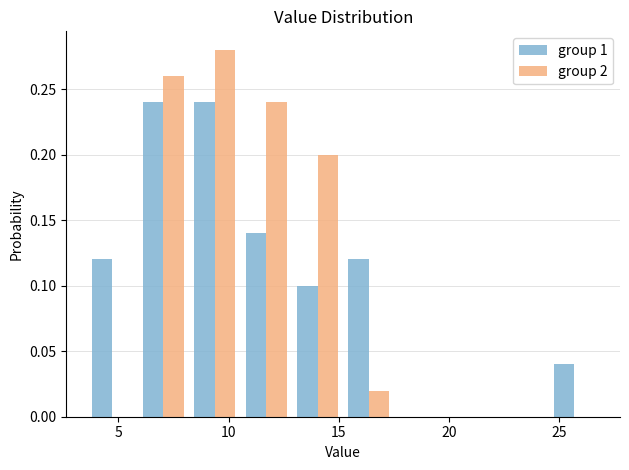

Reading left to right, transcribe this chart: for each range on the x-axis, give the height of each series' bar. Neither the bar edges nor the heights are printed on the chart, so give them approximately, as read against the axes.

3.5 to 6.0: group 1=0.12	group 2=0
6.0 to 8.0: group 1=0.24	group 2=0.26
8.0 to 10.5: group 1=0.24	group 2=0.28
10.5 to 13.0: group 1=0.14	group 2=0.24
13.0 to 15.0: group 1=0.10	group 2=0.20
15.0 to 17.5: group 1=0.12	group 2=0.02
17.5 to 20.0: group 1=0	group 2=0
20.0 to 22.0: group 1=0	group 2=0
22.0 to 24.5: group 1=0	group 2=0
24.5 to 27.0: group 1=0.04	group 2=0